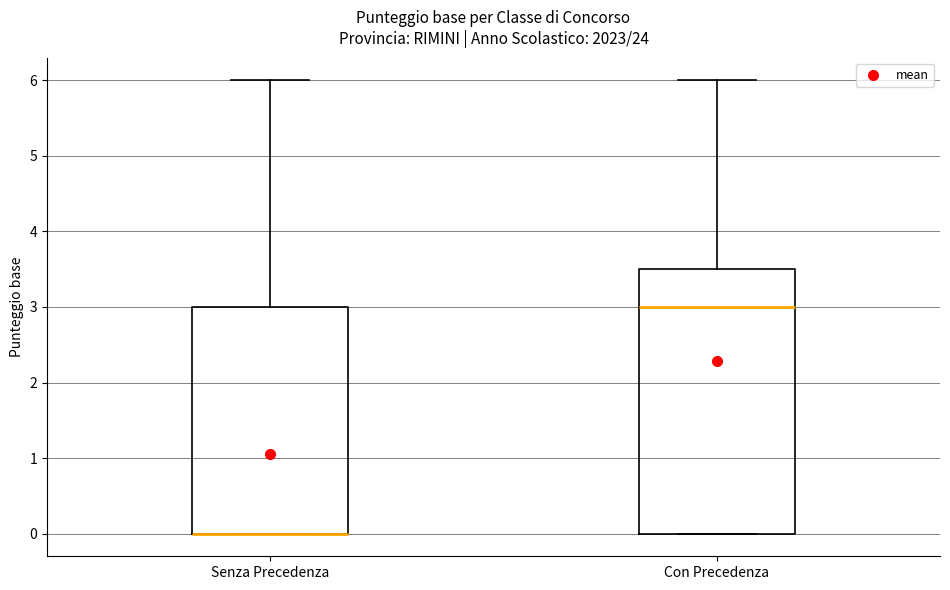

Which box is the tallest, from its lower edge to its upper edge?

Con Precedenza